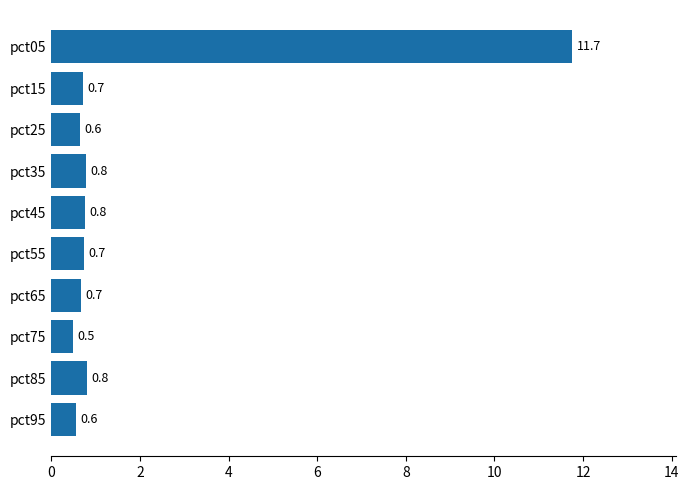

Does the chart contain any negative values?

No